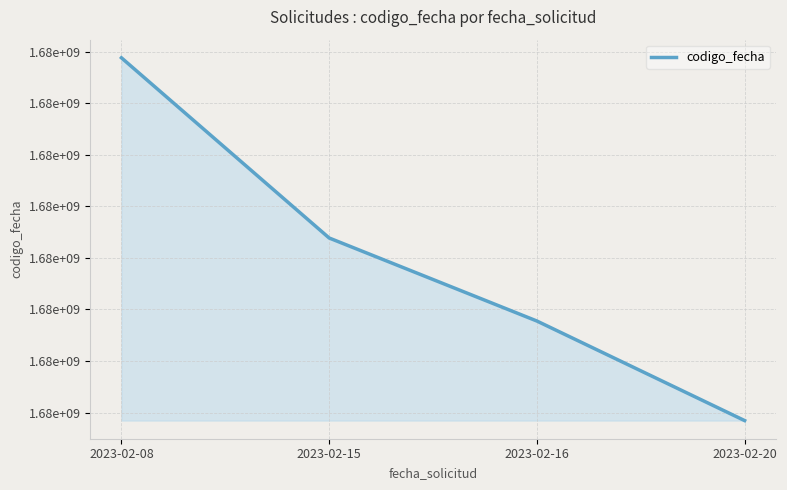

True or false: the data shows 2541960263 at 2023-02-20.

False